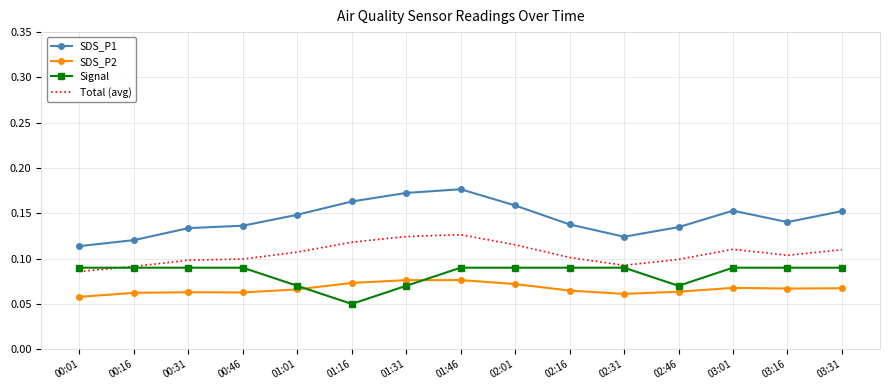

Rank the series at 02:01 from lowest to highest value.

SDS_P2, Signal, Total (avg), SDS_P1